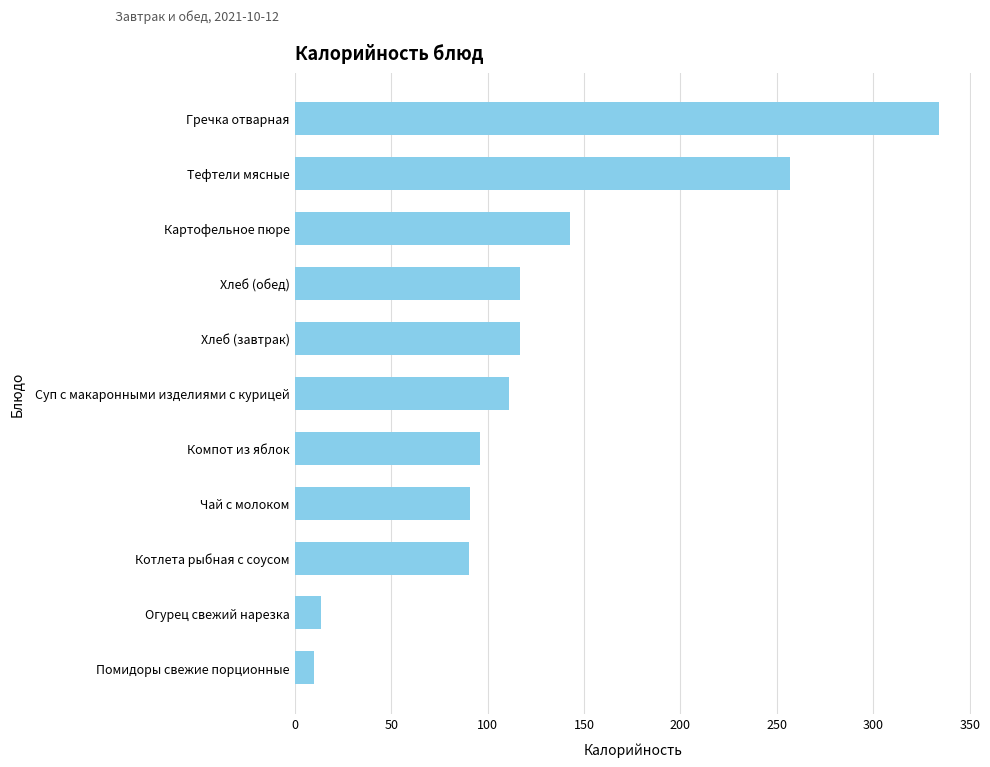

What is the approximate value at Хлеб (обед)?

117.0